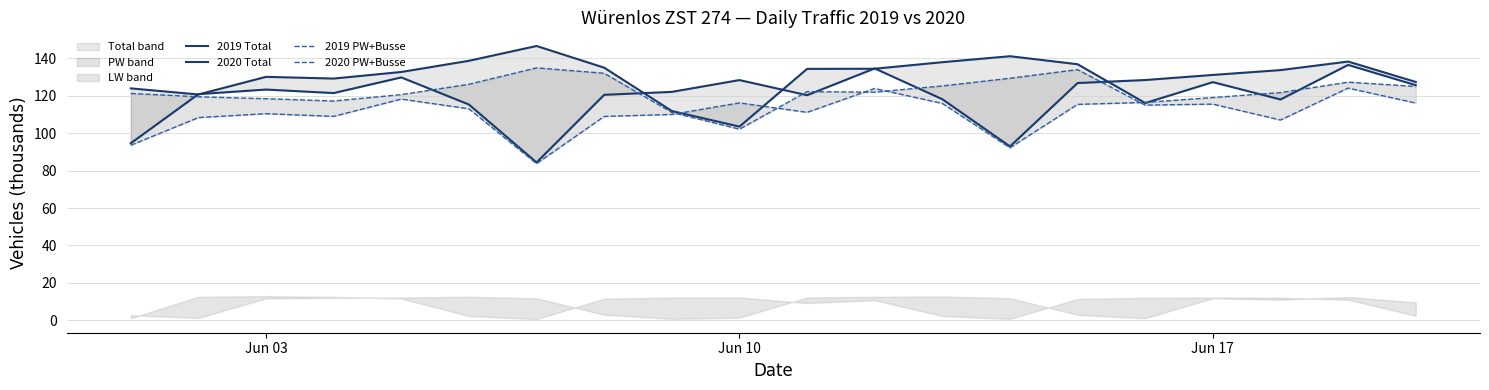

The value of 2019 Total at 12 is 62.4. True or false?

False